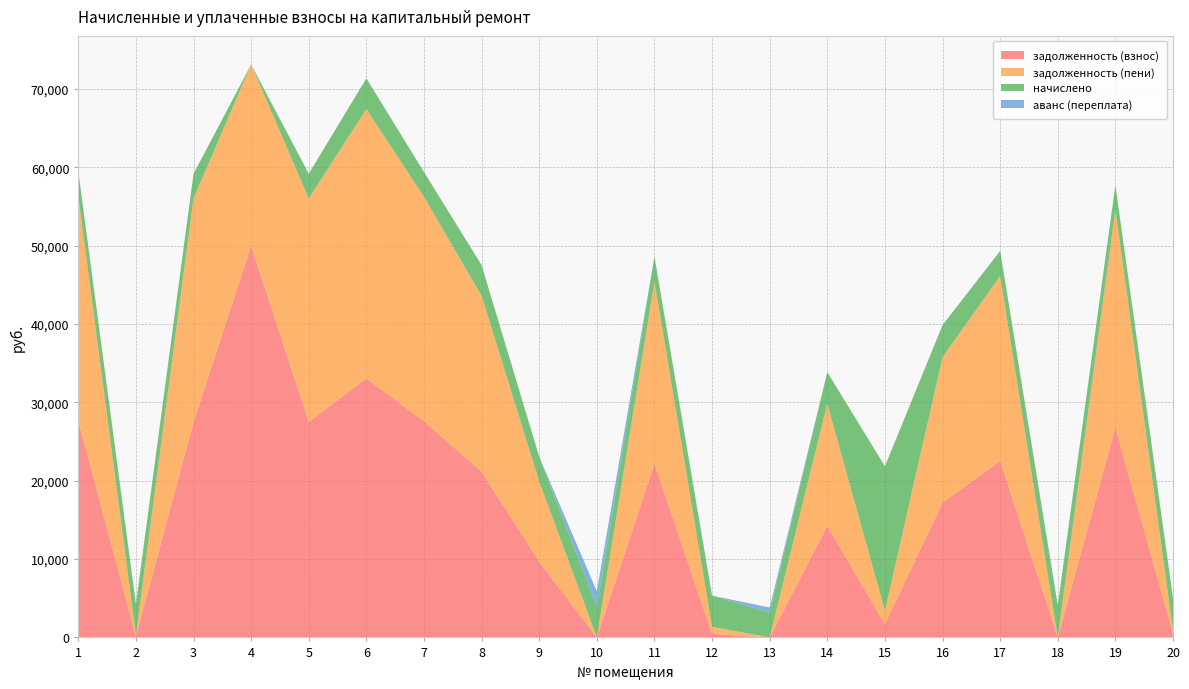

What is the total value across all series at 17?

49322.7